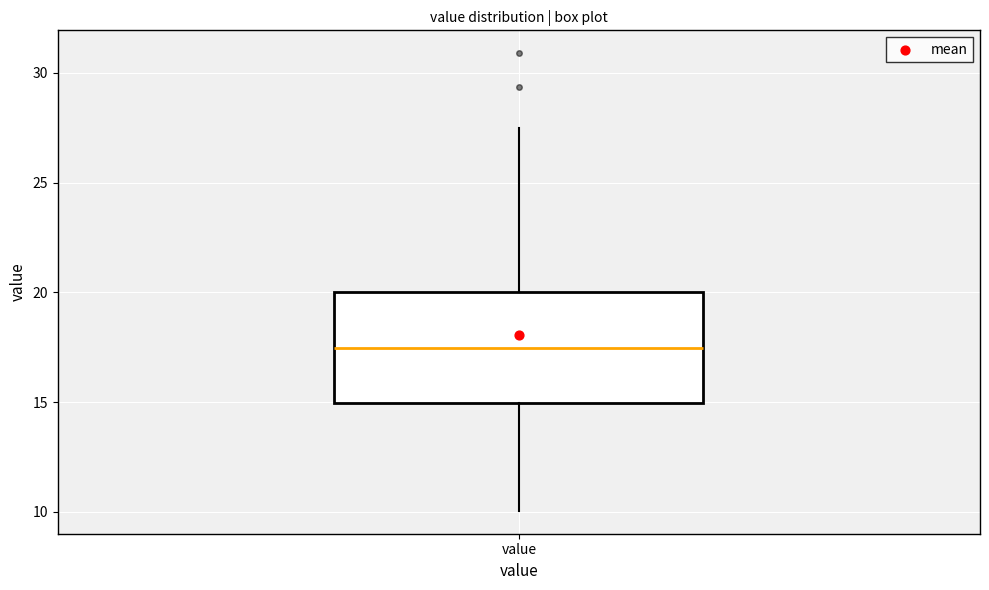

Transcribe this box plot: give where the median line is, the range the box spans, and where the two whiskers end, as read against the y-axis. The values are not printed on the chart, so give them approximately, as read against the axis.

median 17.5, box 15.0 to 20.0, whiskers 10.0 to 27.5